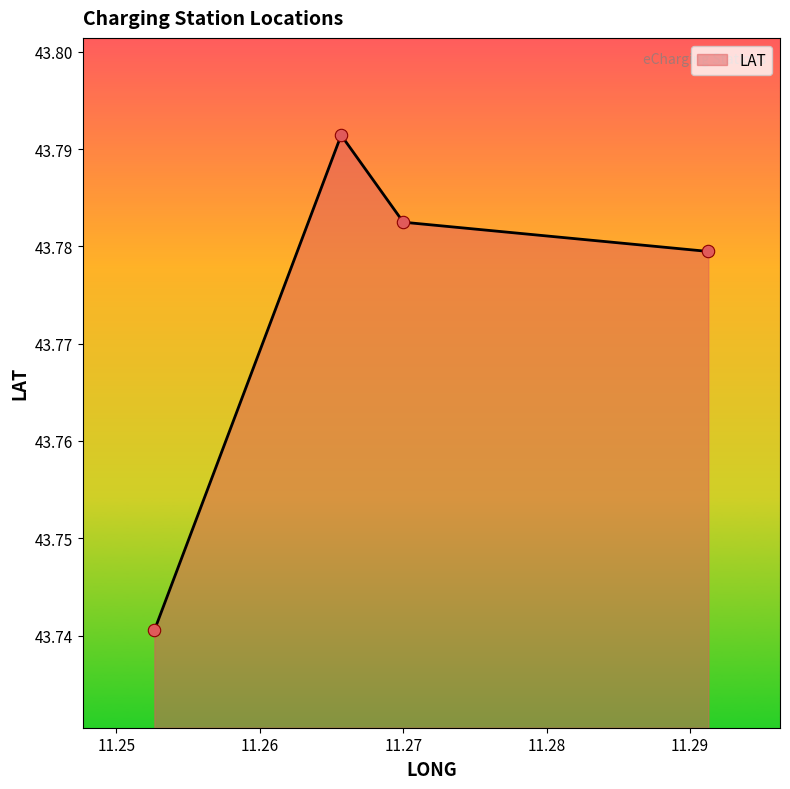

Count the values in the range 43 to 44.

4